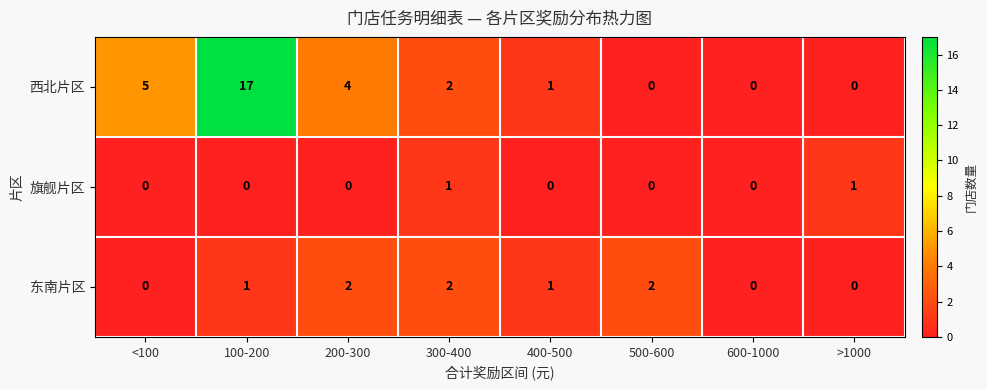

At which label does 西北片区 reach its peak?

100-200